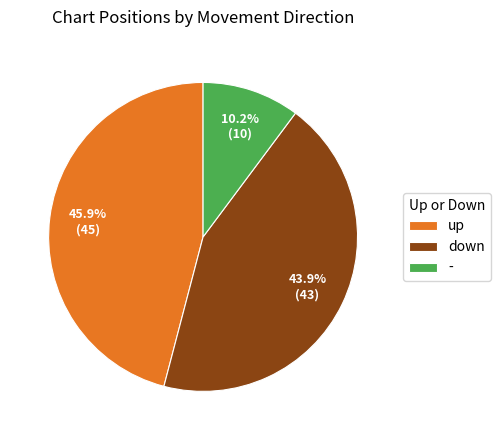

To the nearest percent, what is the difference between the down and up slice percentages?

2%